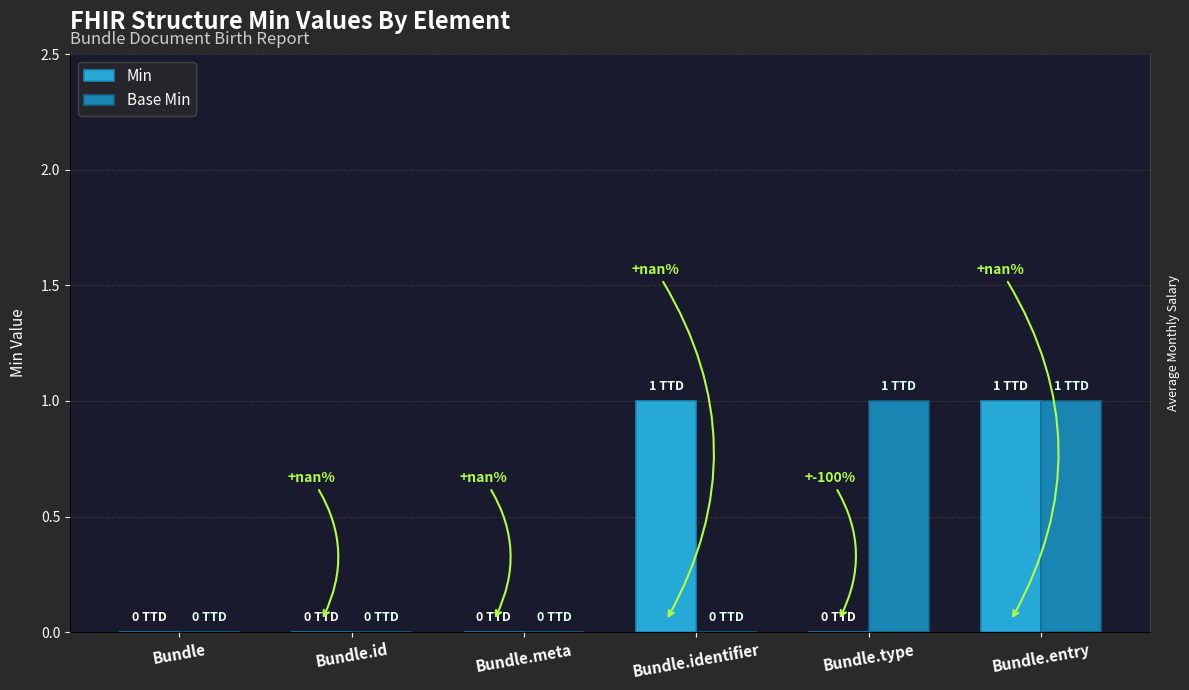

Count the Min values in the range 0 to 1.

6